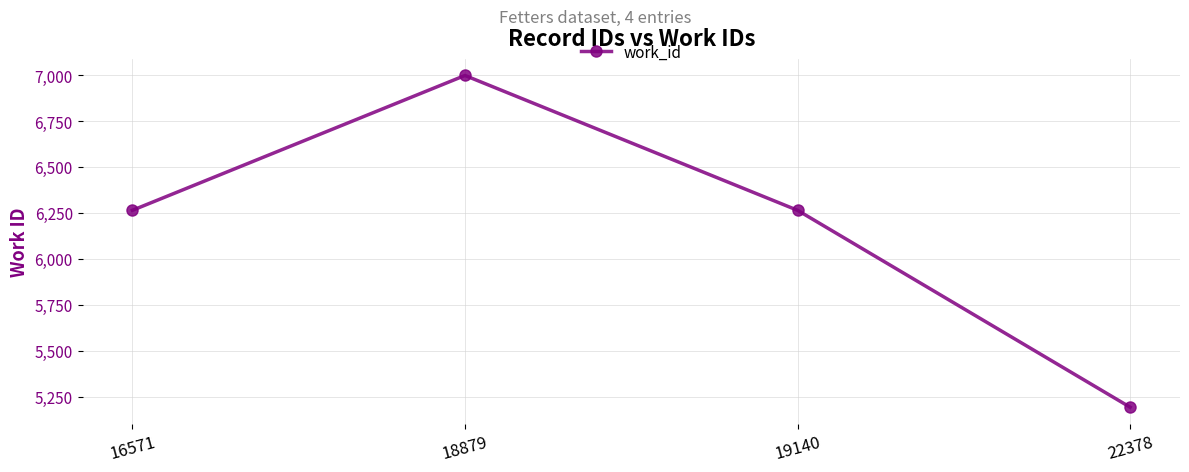

What is the difference between the maximum and minimum values?

1806